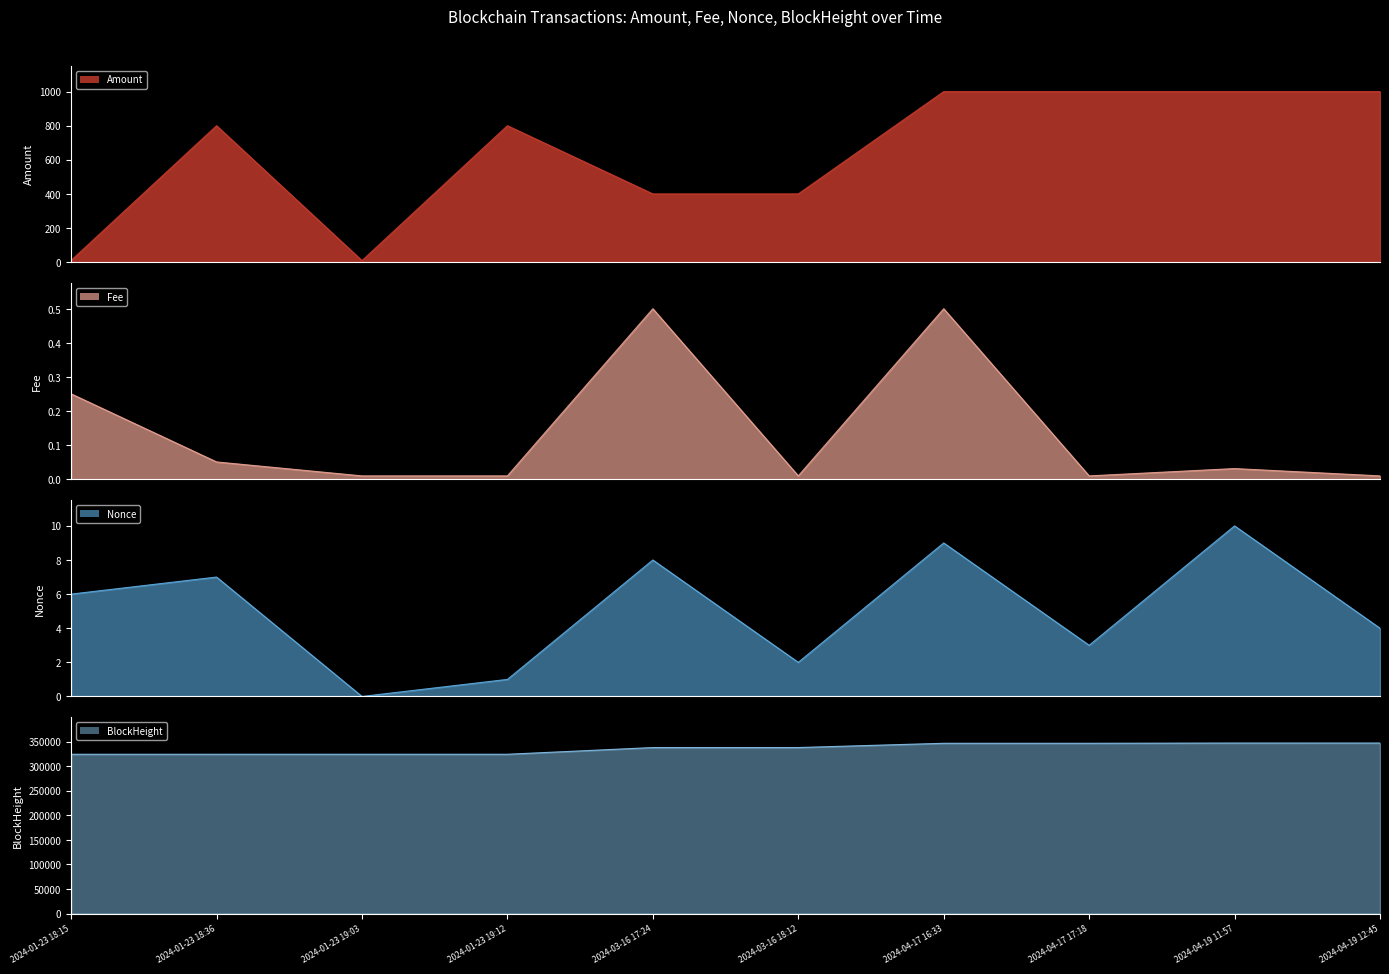

At 2024-03-16 18:12, list the series in order from largest to smallest.

BlockHeight line, Amount line, Nonce line, Fee line